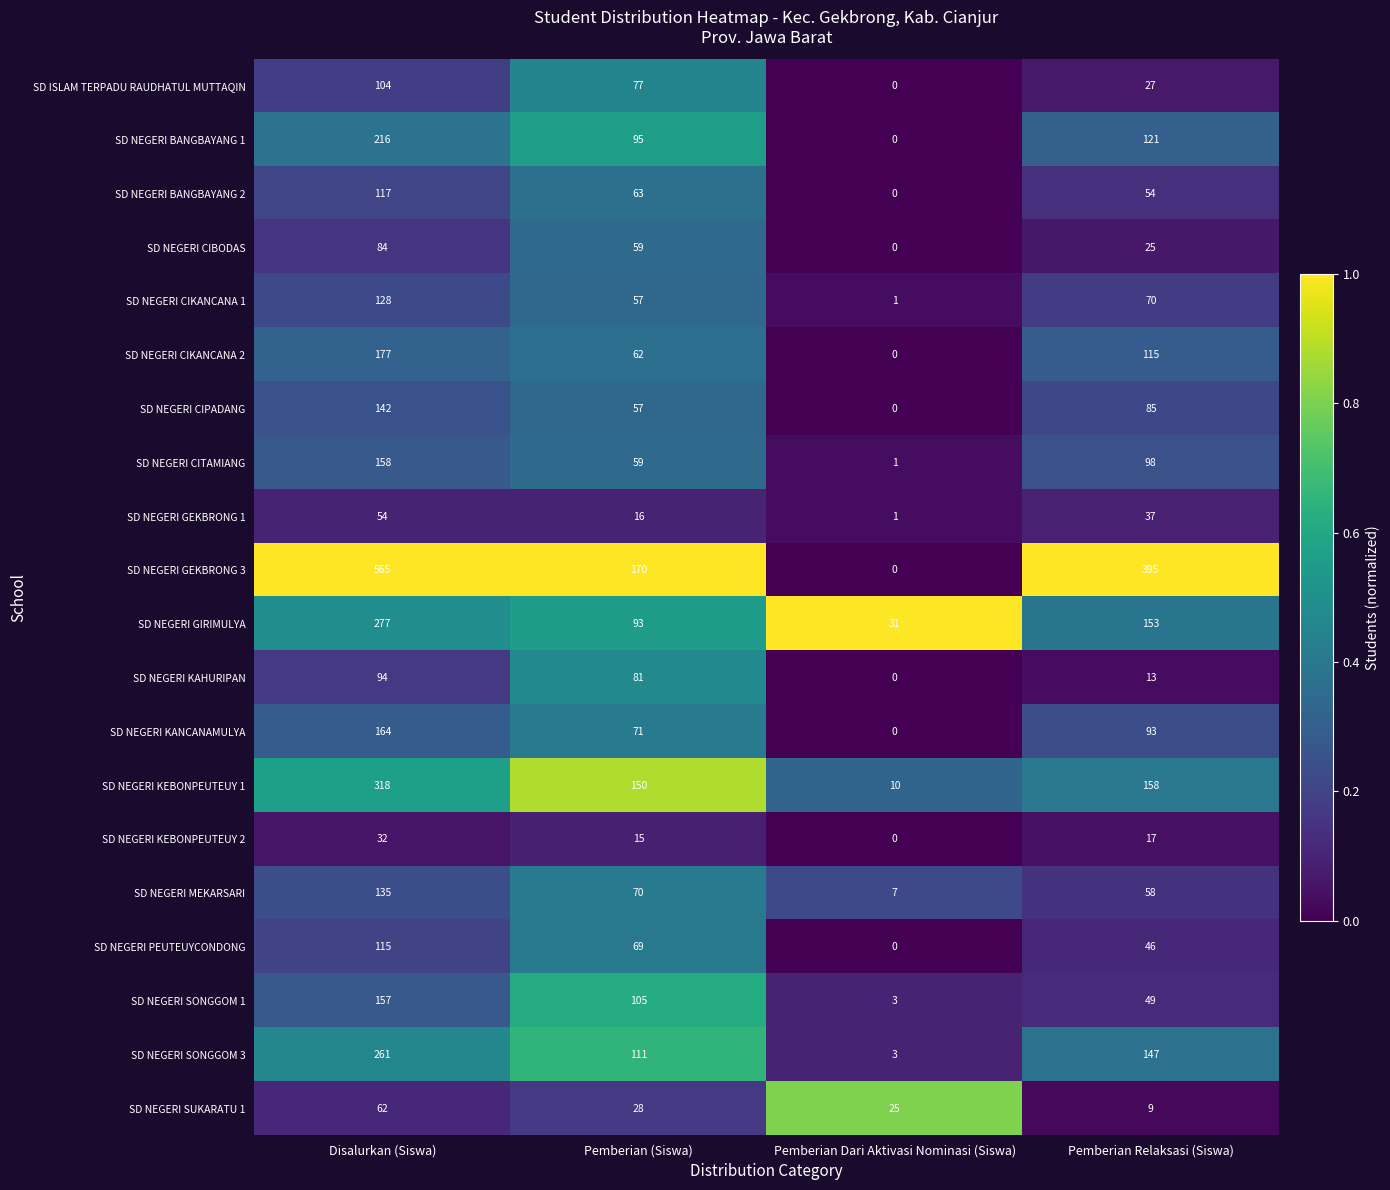

What is the approximate value of SD NEGERI CIBODAS at Disalurkan (Siswa), to the nearest 10?

80